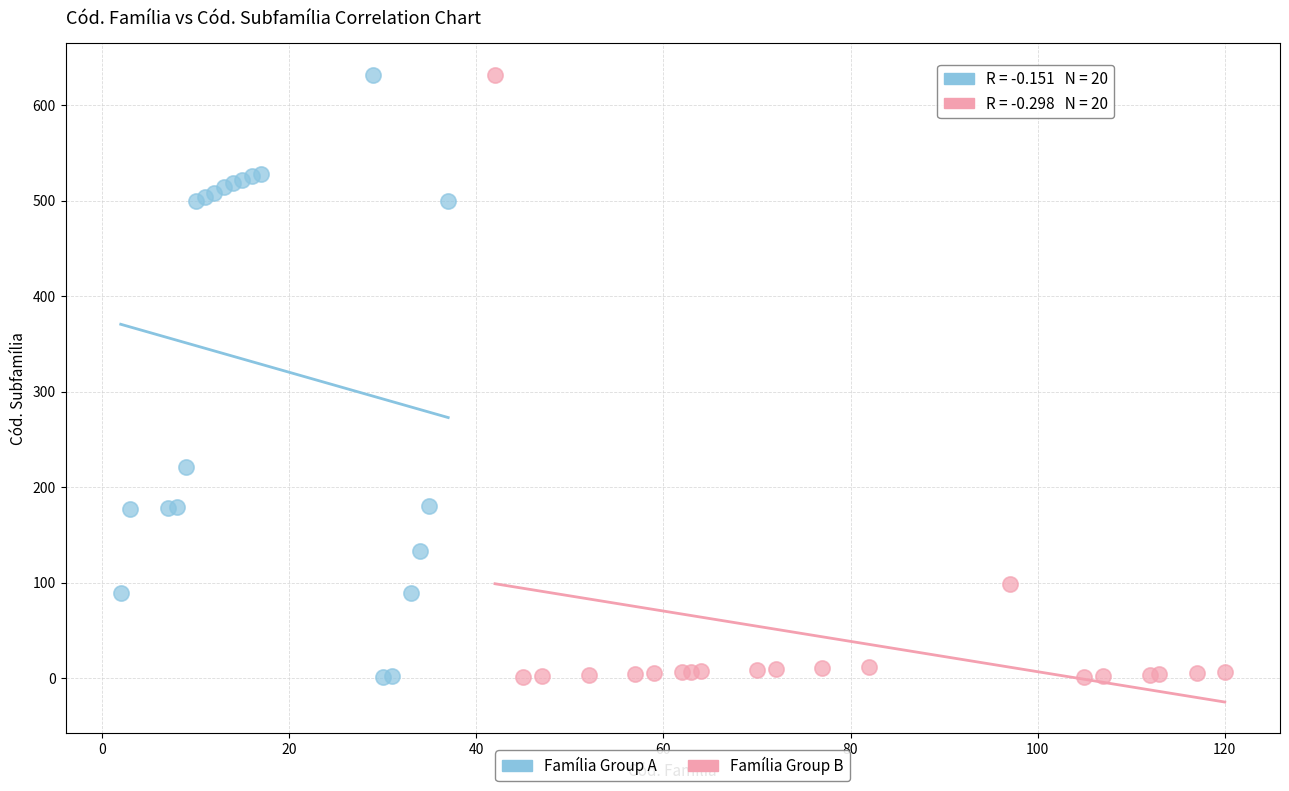

What are all the series names shown in the legend?

Família Group A, Família Group B